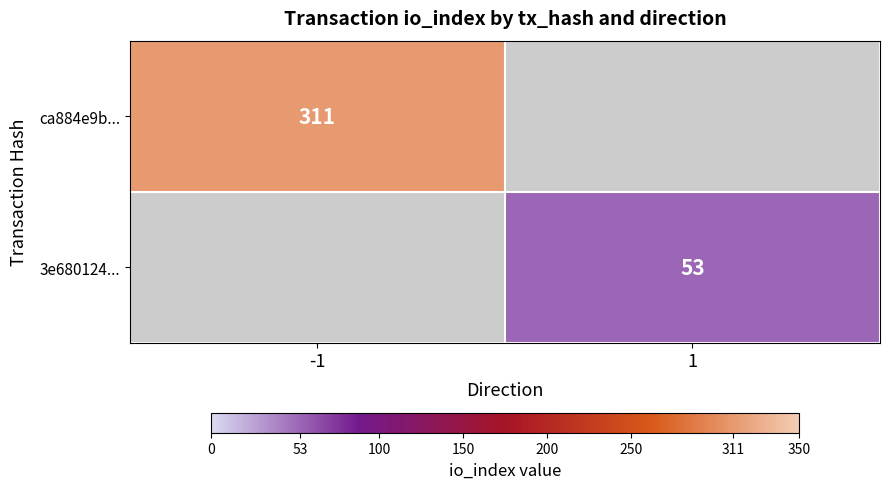

The value of ca884e9b... at -1 is 311. True or false?

True